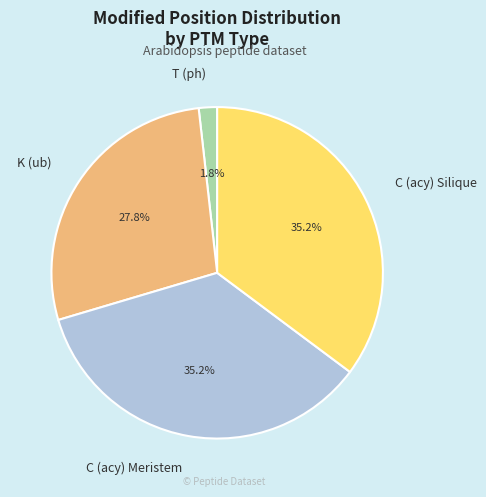

How many segments does this pie chart have?

4